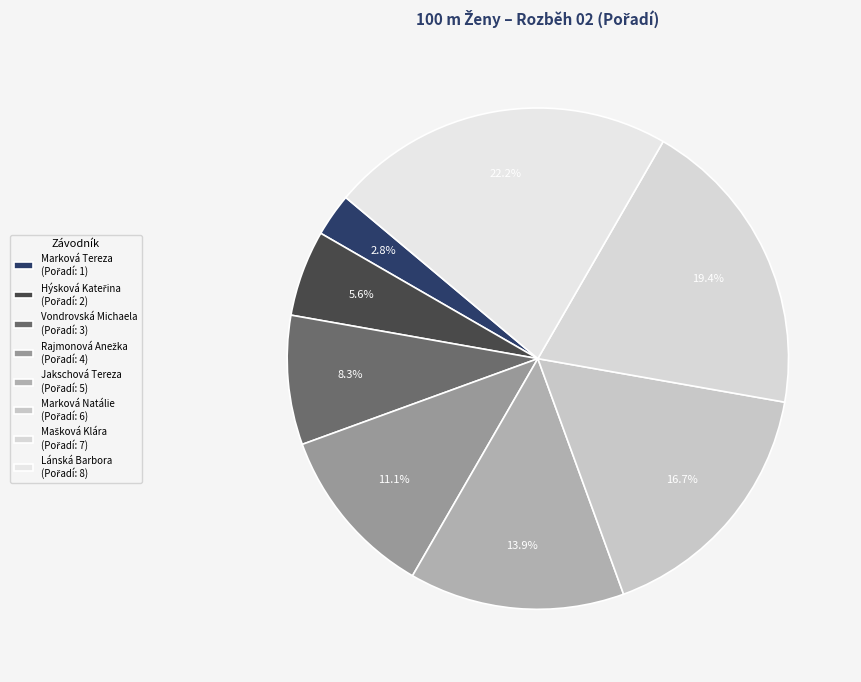

Which slice is the largest?

Lánská Barbora